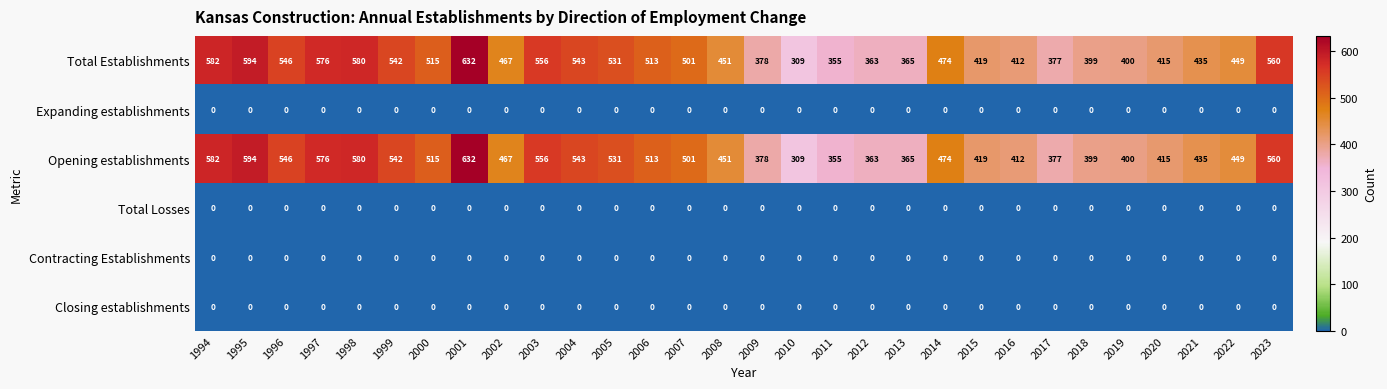

What is the difference between the highest and lowest values at 2009?

378